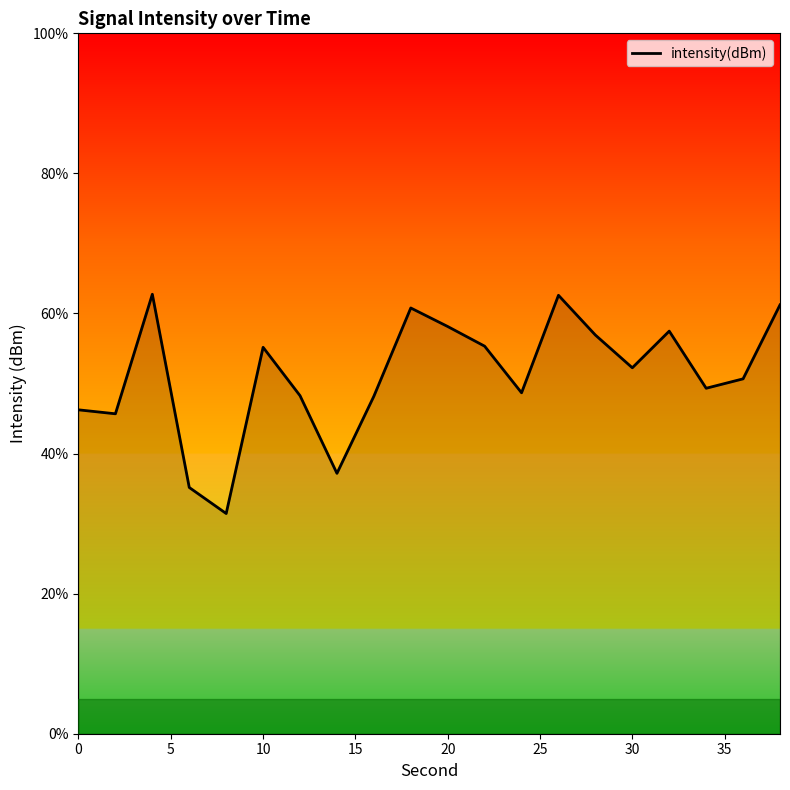

What is the greatest value displayed?

62.7